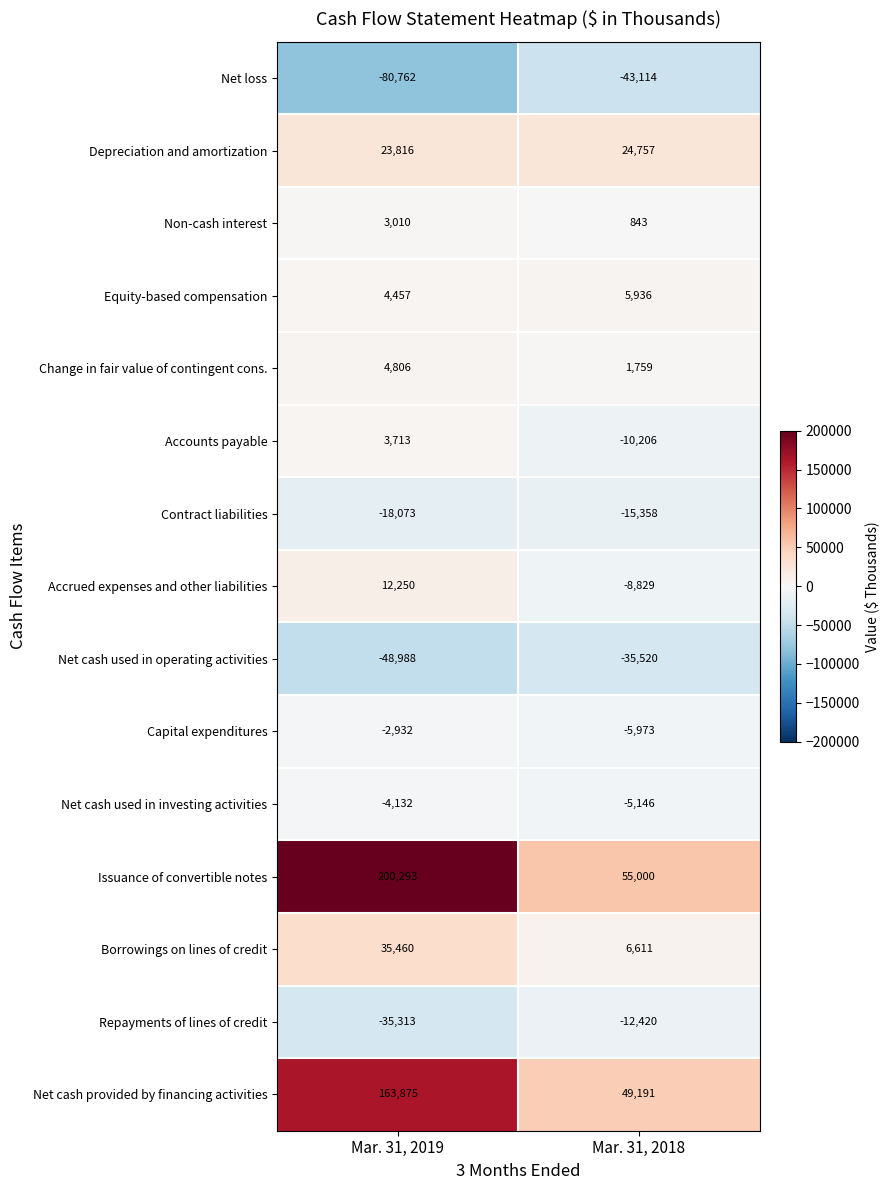

Where is Accounts payable nearest to the value -3246?

Mar. 31, 2019